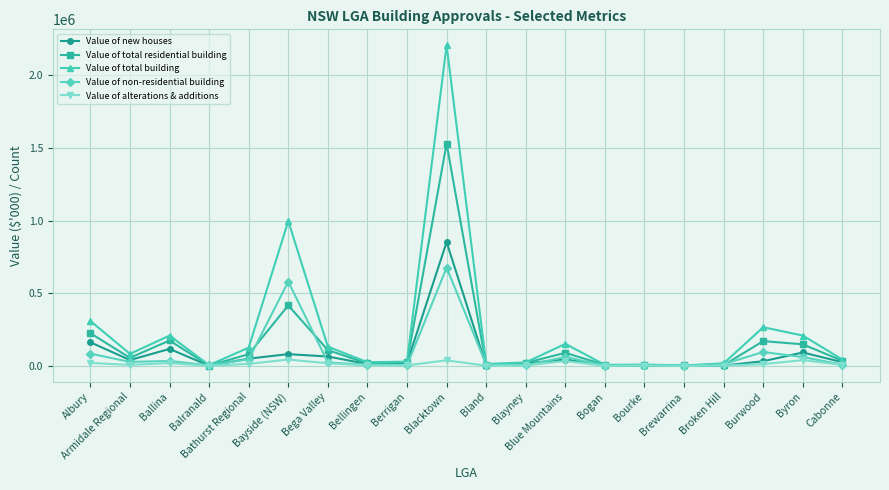

Which series has the largest total across all categories?

Value of total building